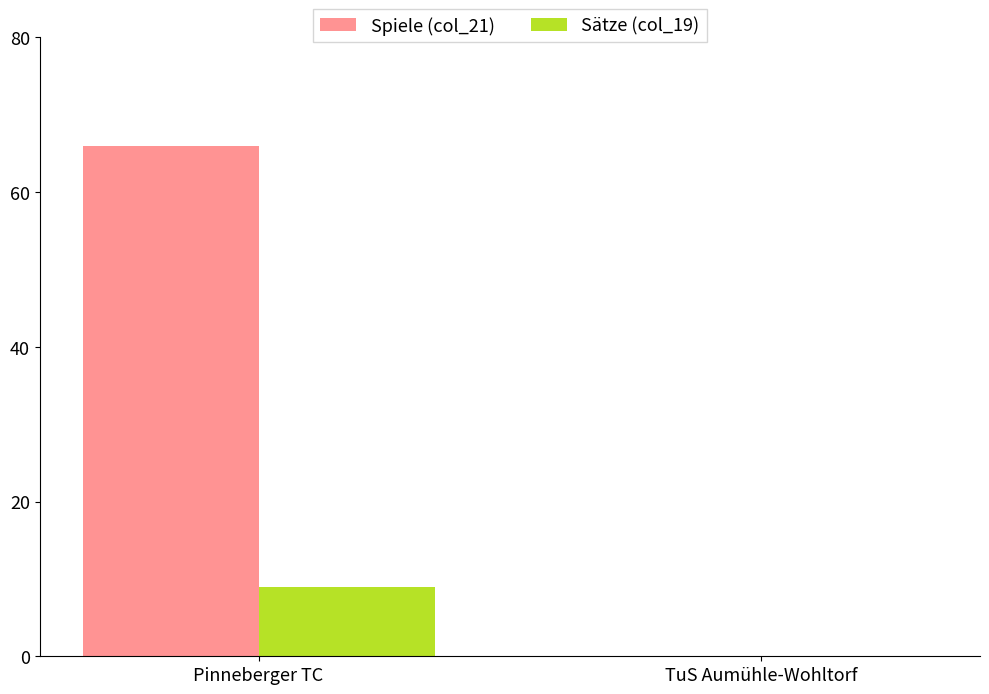

What is the sum of all Sätze (col_19) values?

9